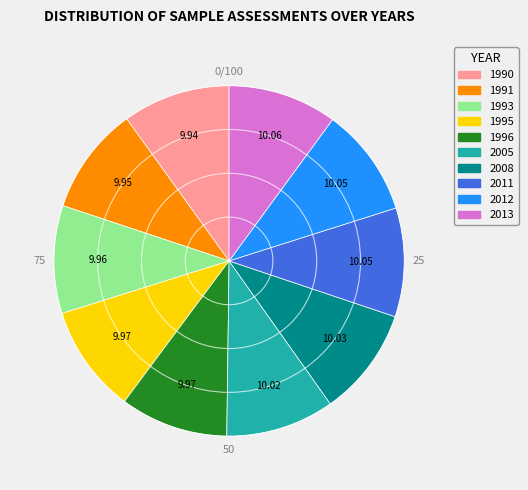

Is there any slice that represents more than half of the pie?

No